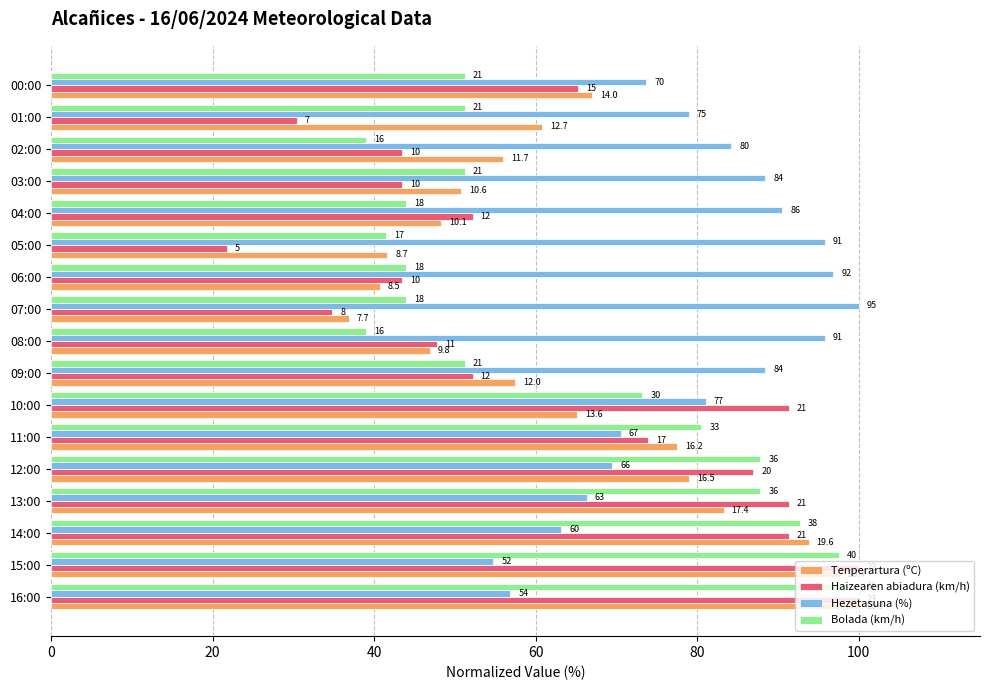

At how many categories does at least one series exceed 95?

6